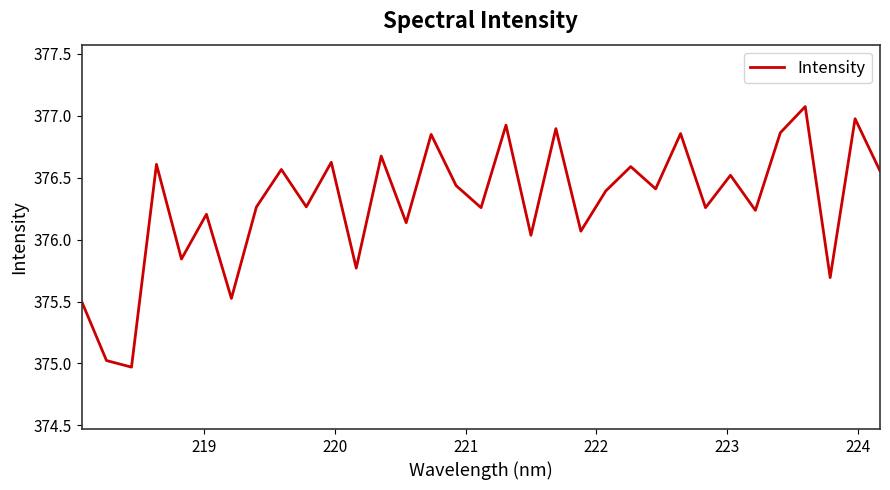

What is the maximum value shown in the chart?

377.1